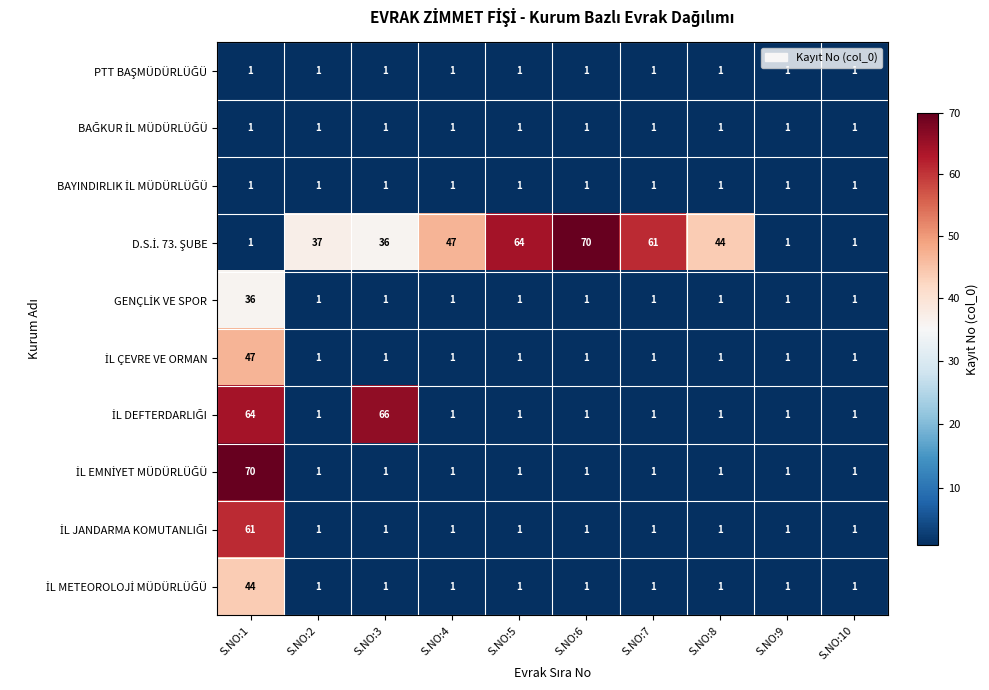

What is the total value across all series at S.NO:3?

110